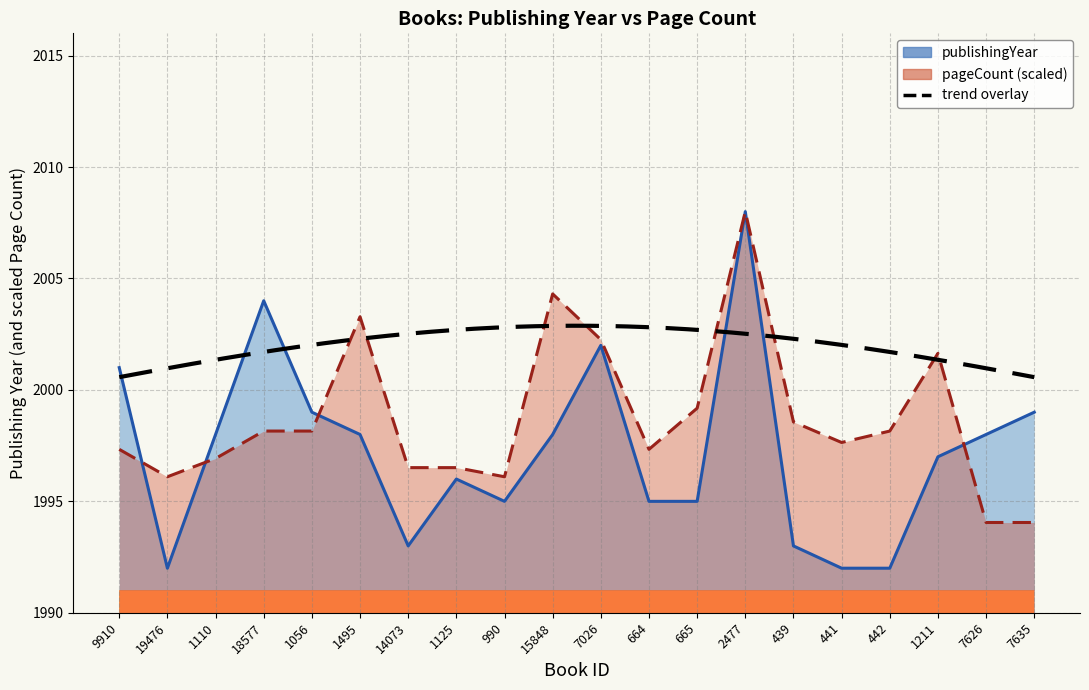

Which has a higher value, 1125 or 14073?

1125